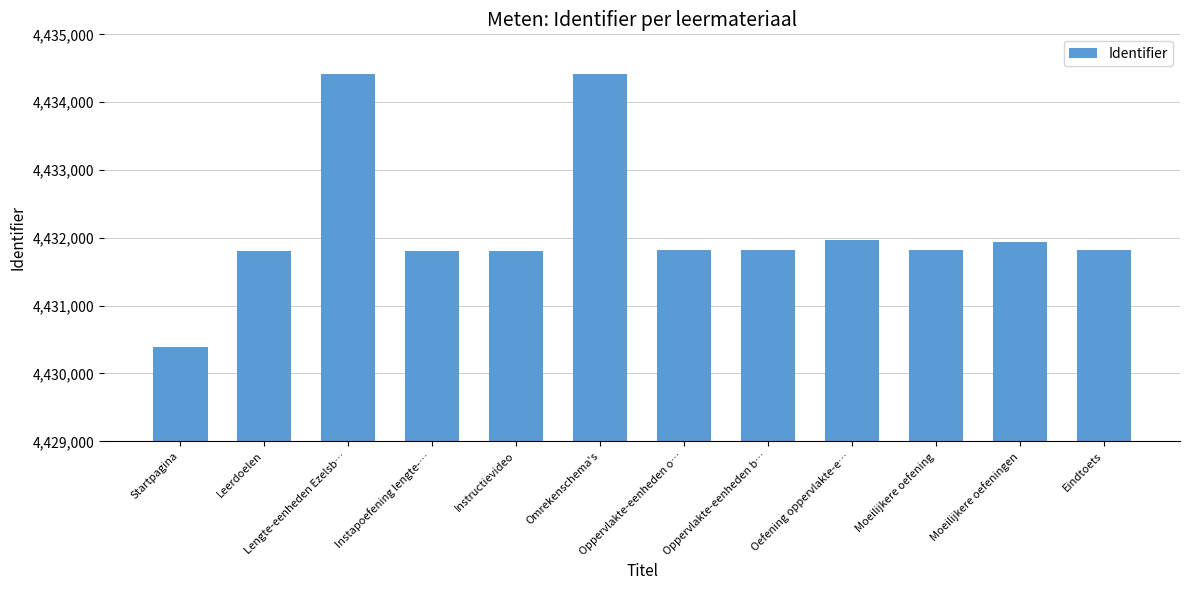

At which label is the value closest to 4432408?

Oefening oppervlakte-e…